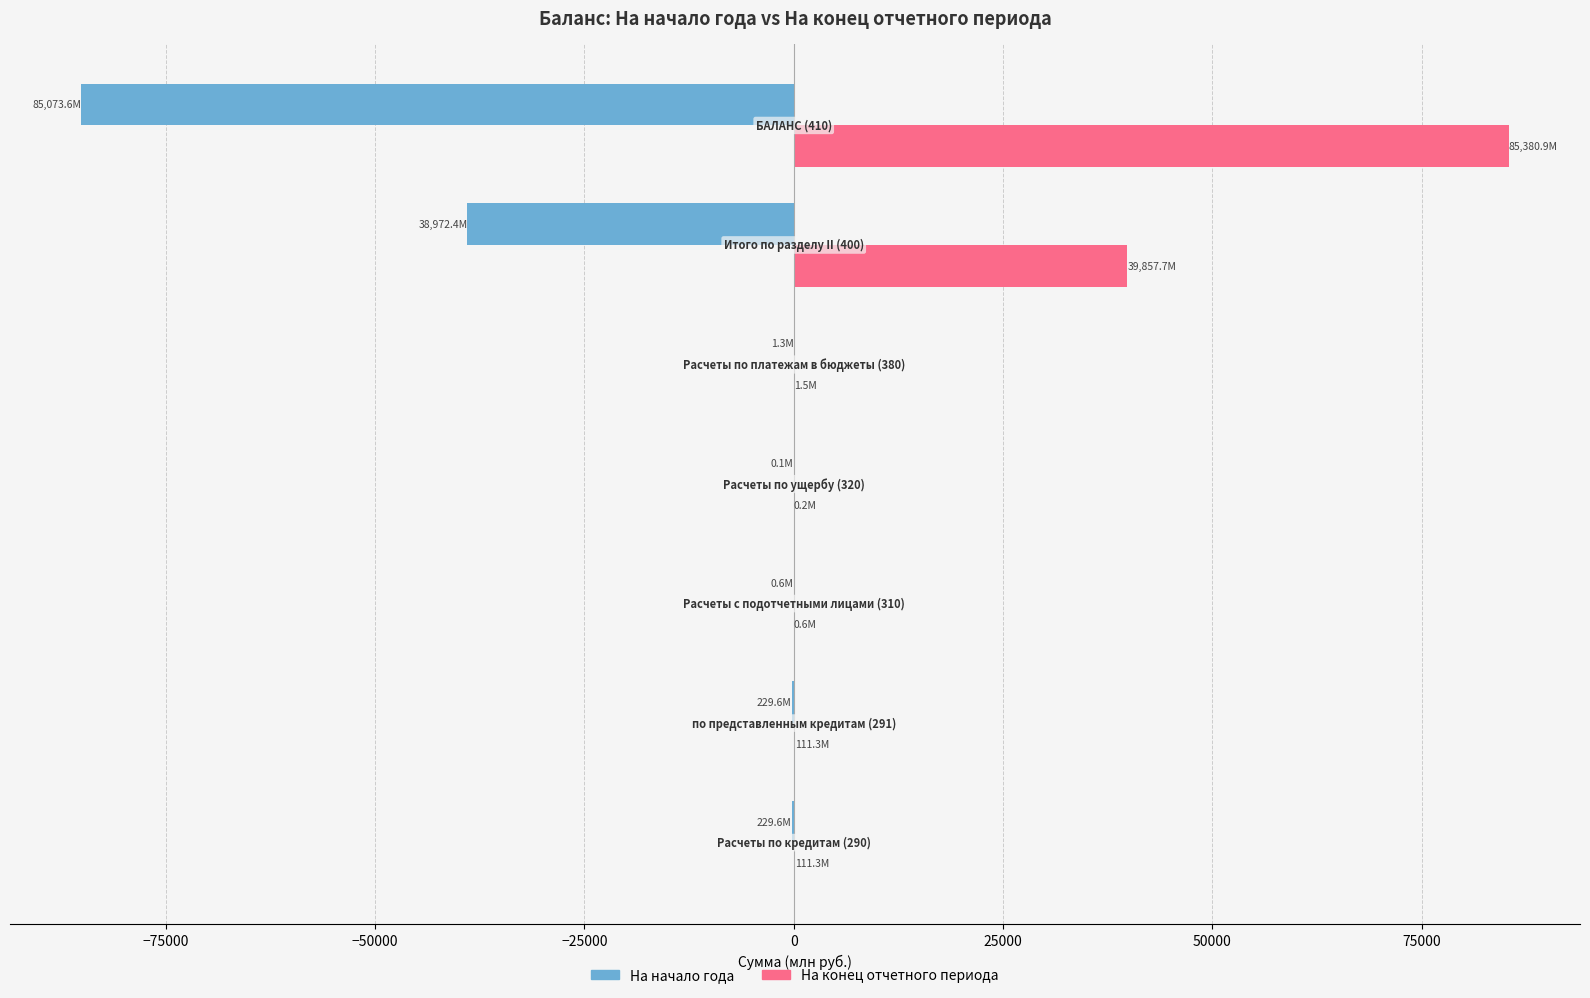

Which series has the largest total across all categories?

На конец отчетного периода